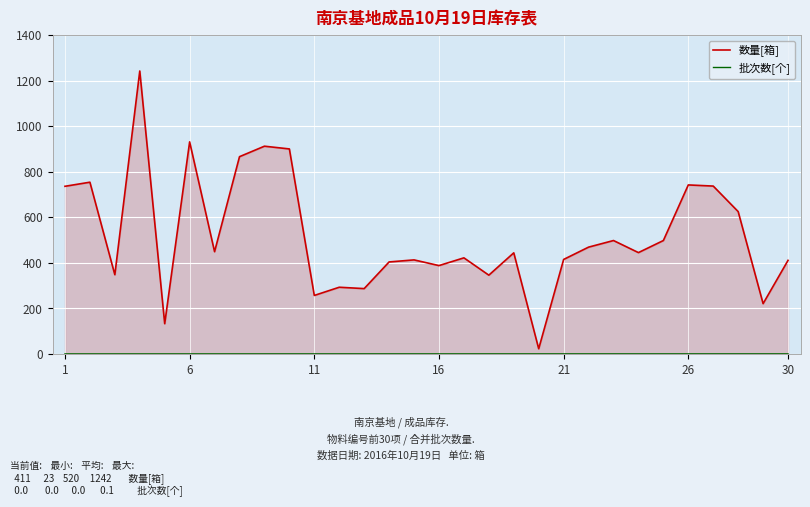

Which series has the largest total across all categories?

数量[箱]